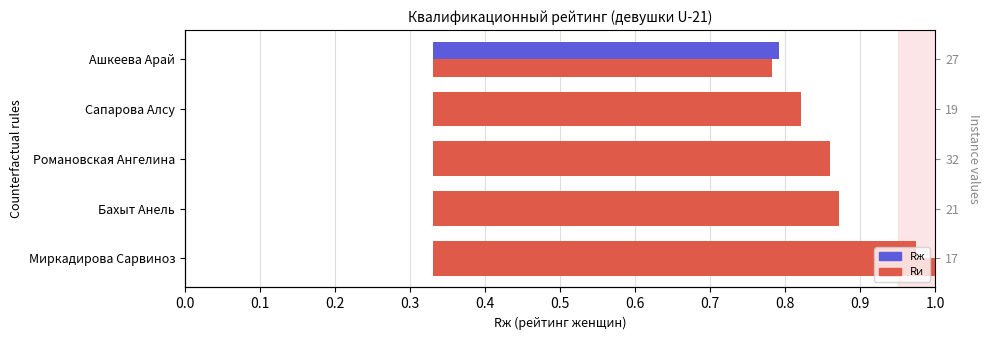

What is the average value?

0.5